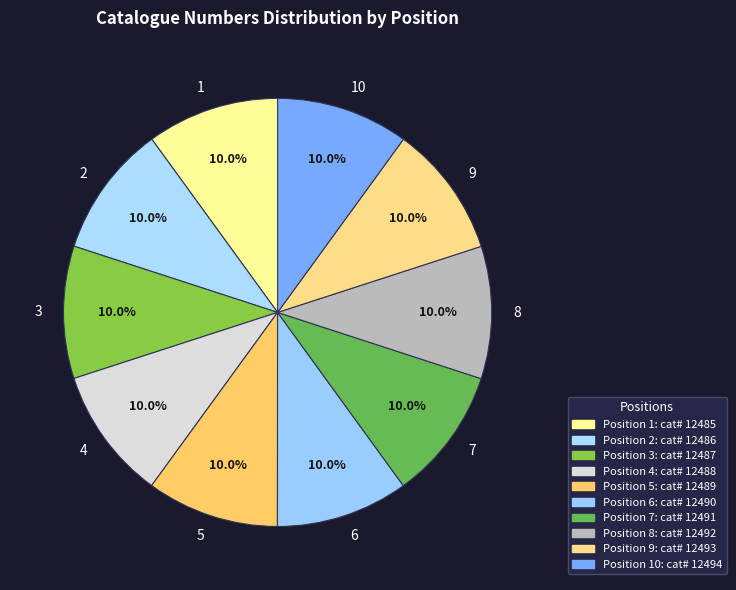

Count the number of slices in the pie.

10